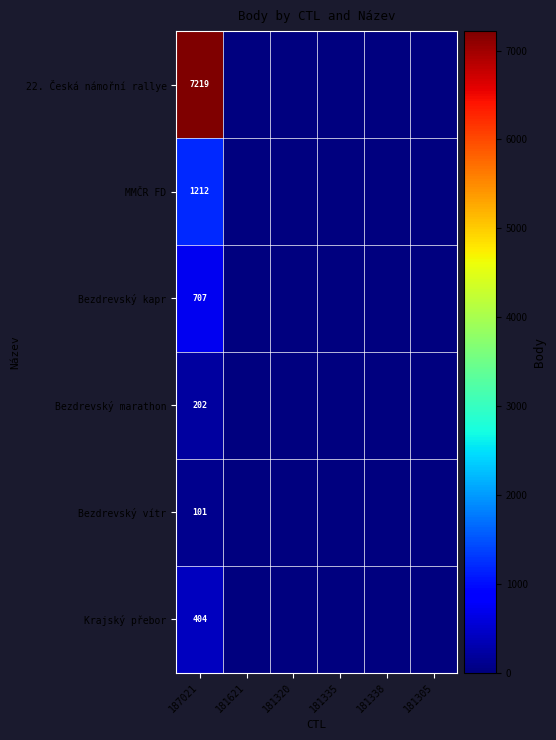

The Bezdrevský vítr series shows 179 at 187021. True or false?

False